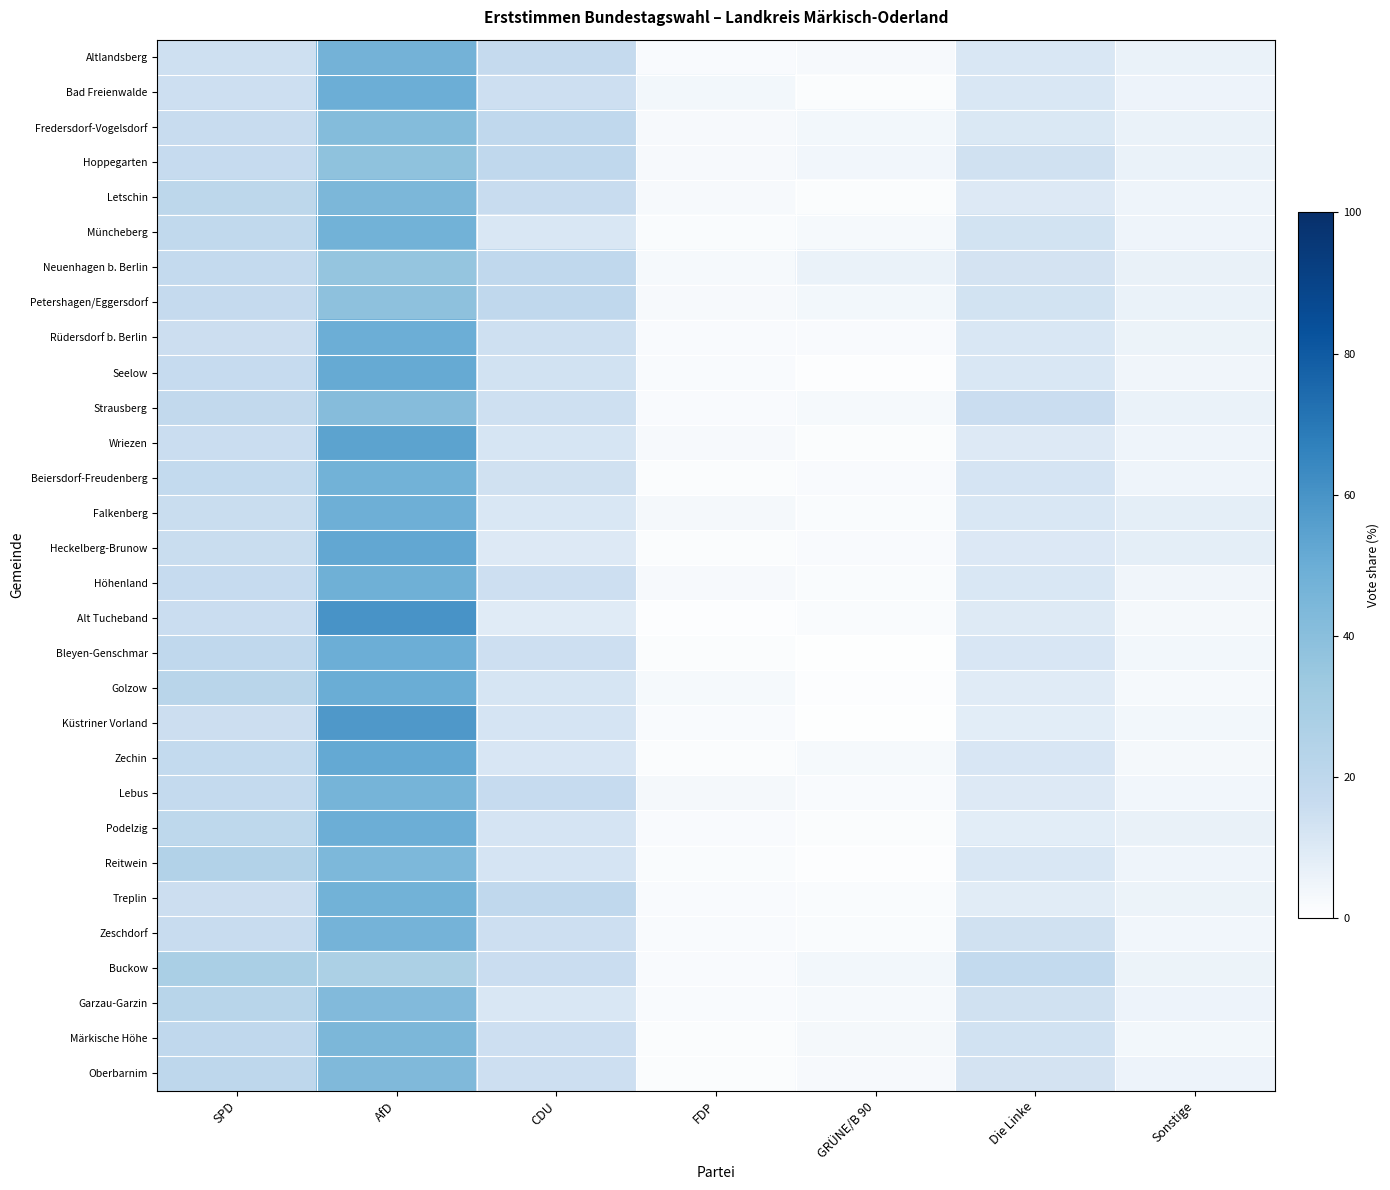

At how many categories does at least one series exceed 32?

1